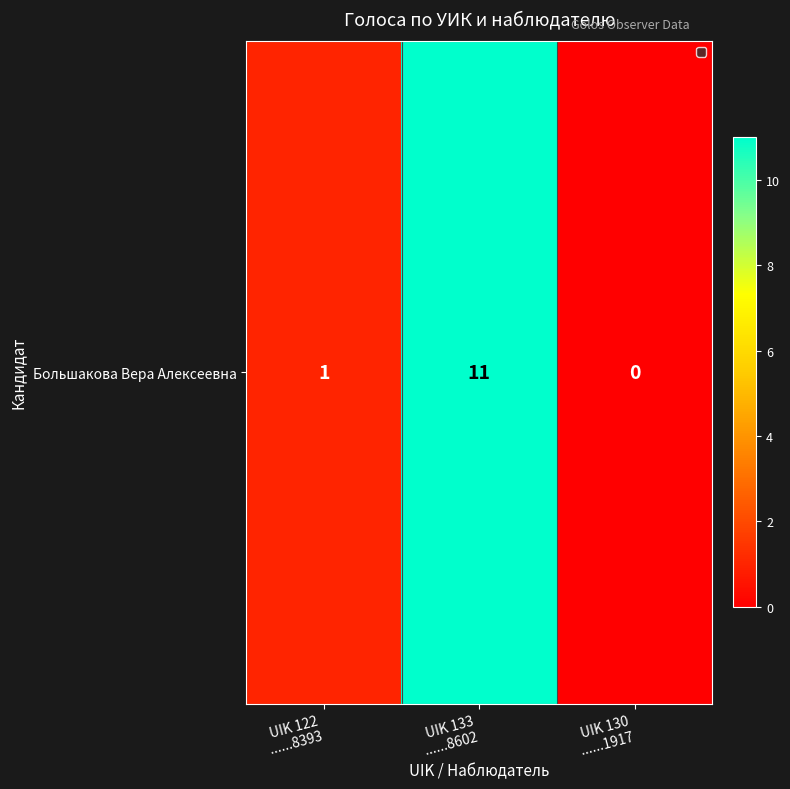

Is it true that the value at UIK 130
......1917 is -7?

False